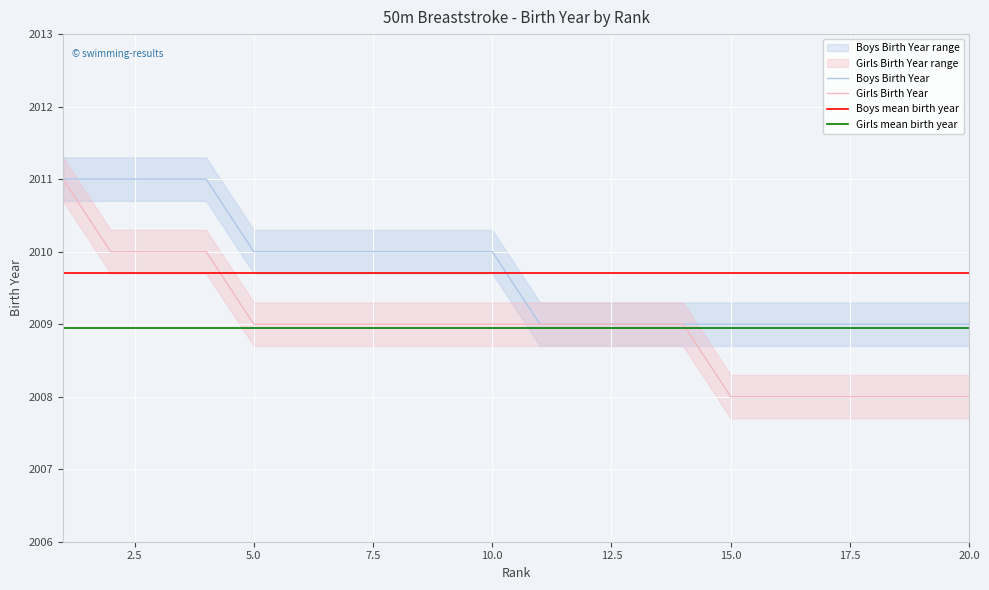

True or false: Girls mean birth year and Boys mean birth year intersect in this chart.

False